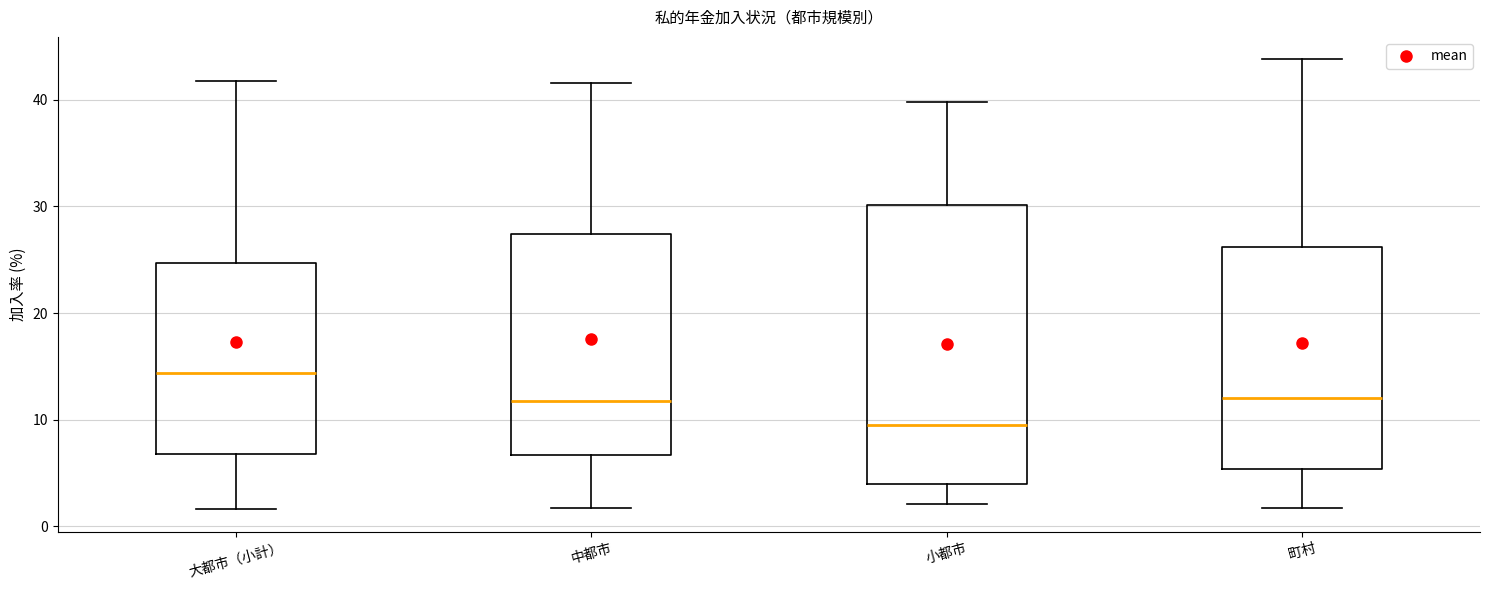

Which box's median line is the highest?

大都市（小計）